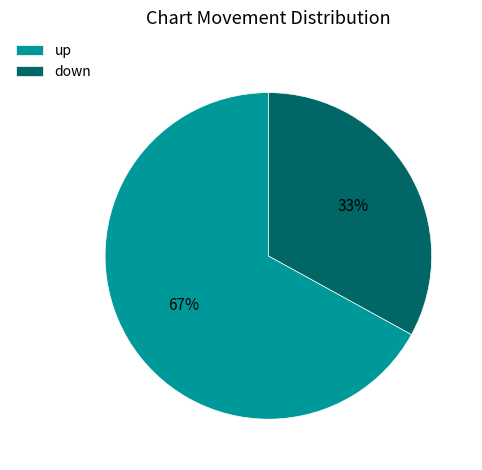

Is up the majority of the pie?

Yes